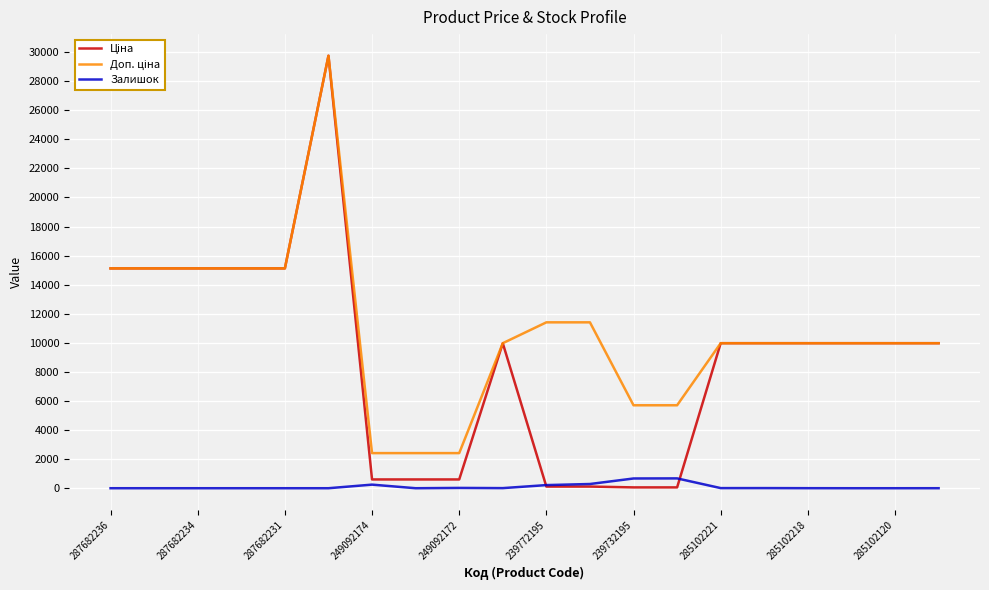

How many lines are shown in the chart?

3